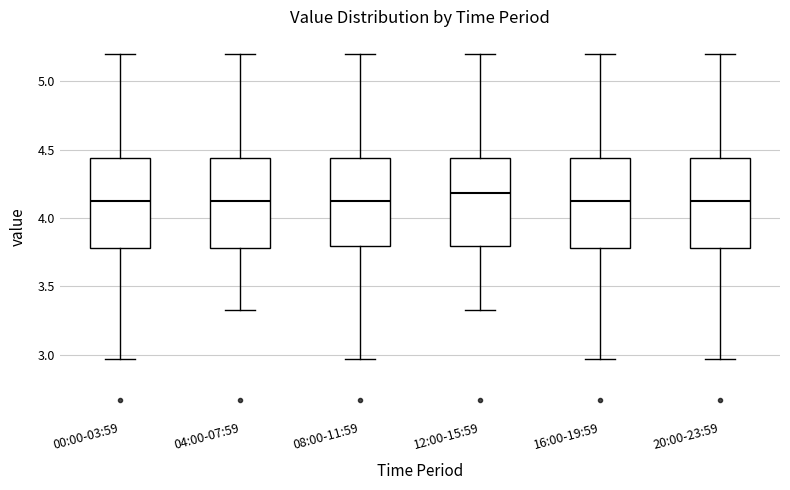

Reading left to right, transcribe this box plot: for each box, give where its median line is, the range the box spans, and where its two whiskers end, as read against the y-axis. The values are not printed on the chart, so give them approximately, as read against the axis.

00:00-03:59: median 4.15, box 3.80 to 4.45, whiskers 2.95 to 5.20
04:00-07:59: median 4.15, box 3.80 to 4.45, whiskers 3.35 to 5.20
08:00-11:59: median 4.15, box 3.80 to 4.45, whiskers 2.95 to 5.20
12:00-15:59: median 4.20, box 3.80 to 4.45, whiskers 3.35 to 5.20
16:00-19:59: median 4.15, box 3.80 to 4.45, whiskers 2.95 to 5.20
20:00-23:59: median 4.15, box 3.80 to 4.45, whiskers 2.95 to 5.20